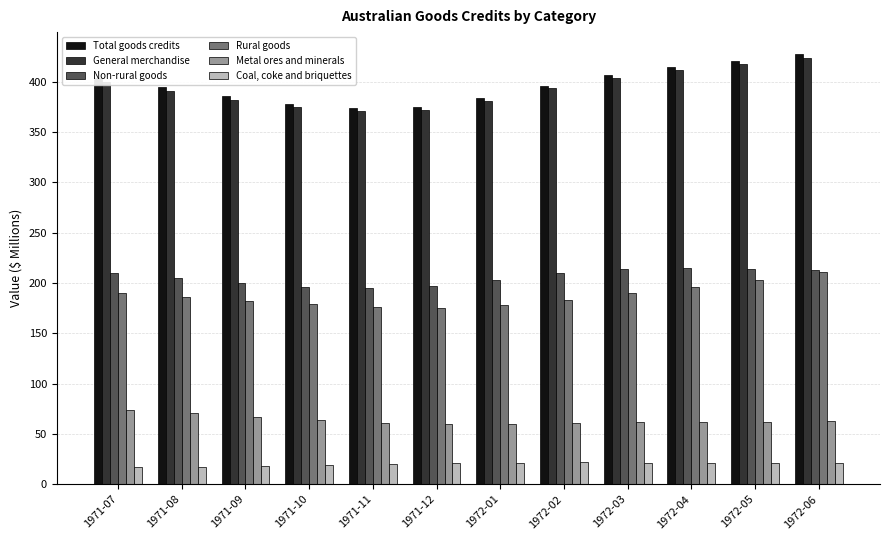

How many bars are there in total?

72